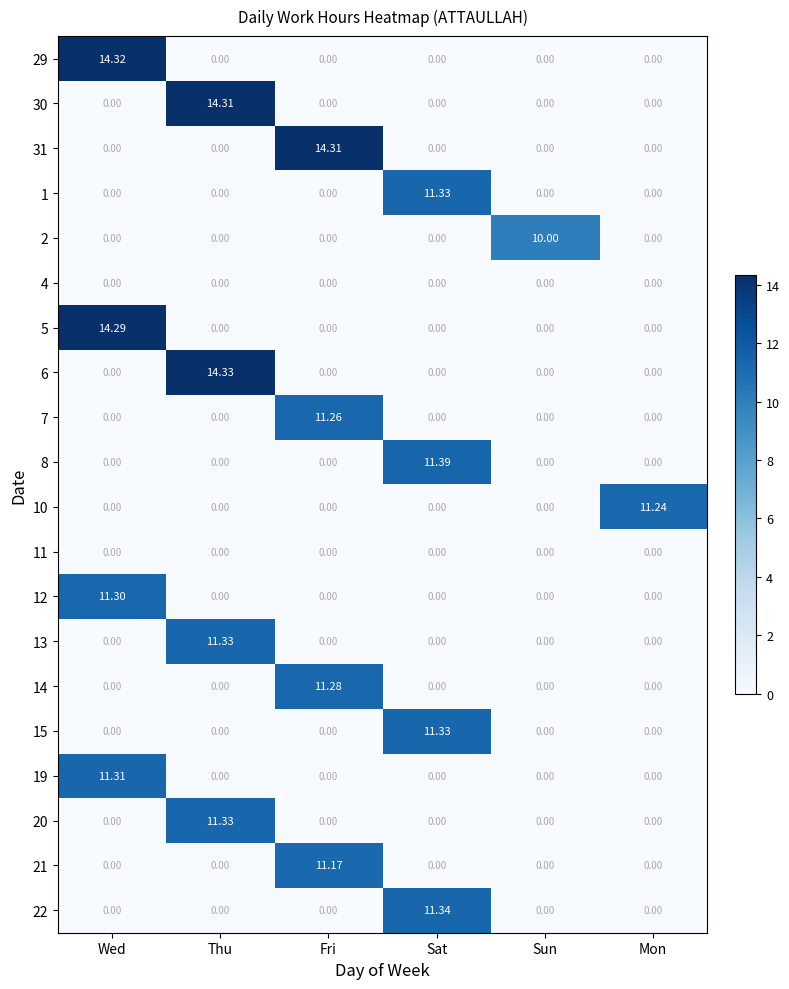

At which category is the sum across all series the highest?

Thu